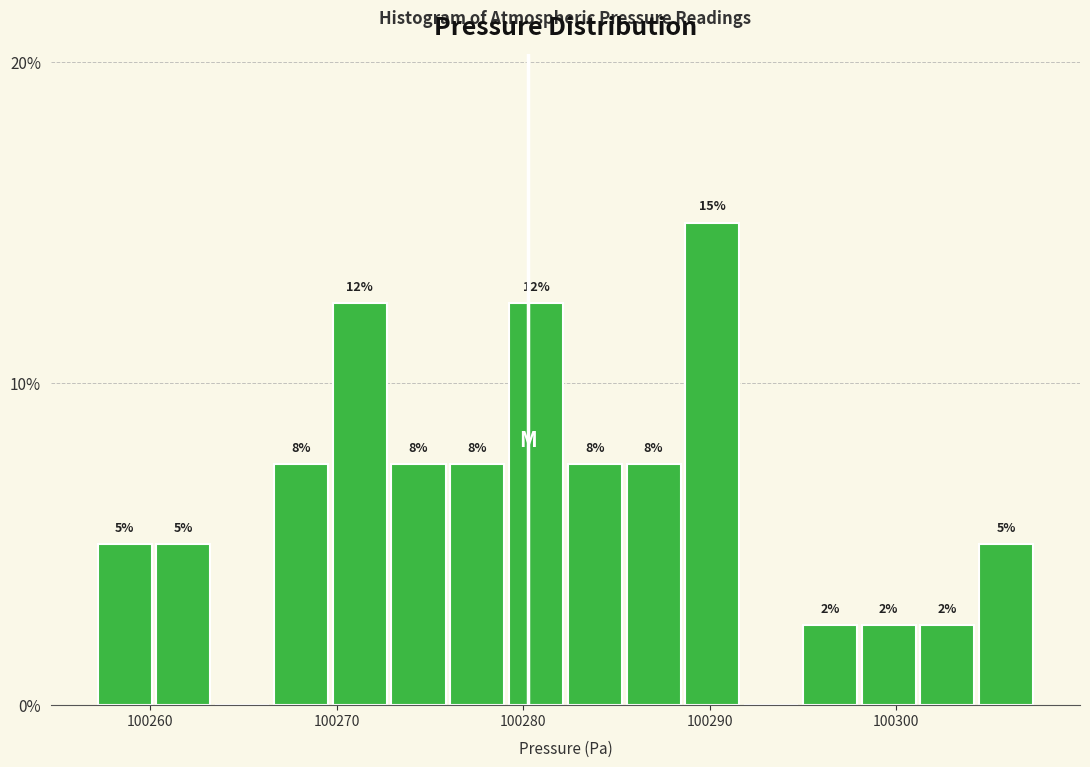

Around what value on the x-axis is the tallest bar? Give the approximate position of its centre, as read against the axis.

100290